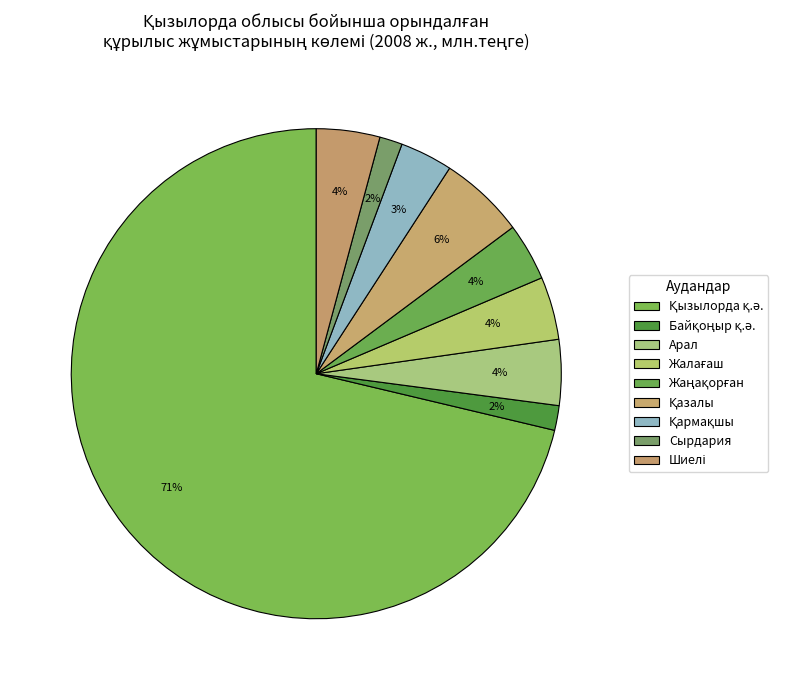

Count the number of slices in the pie.

9